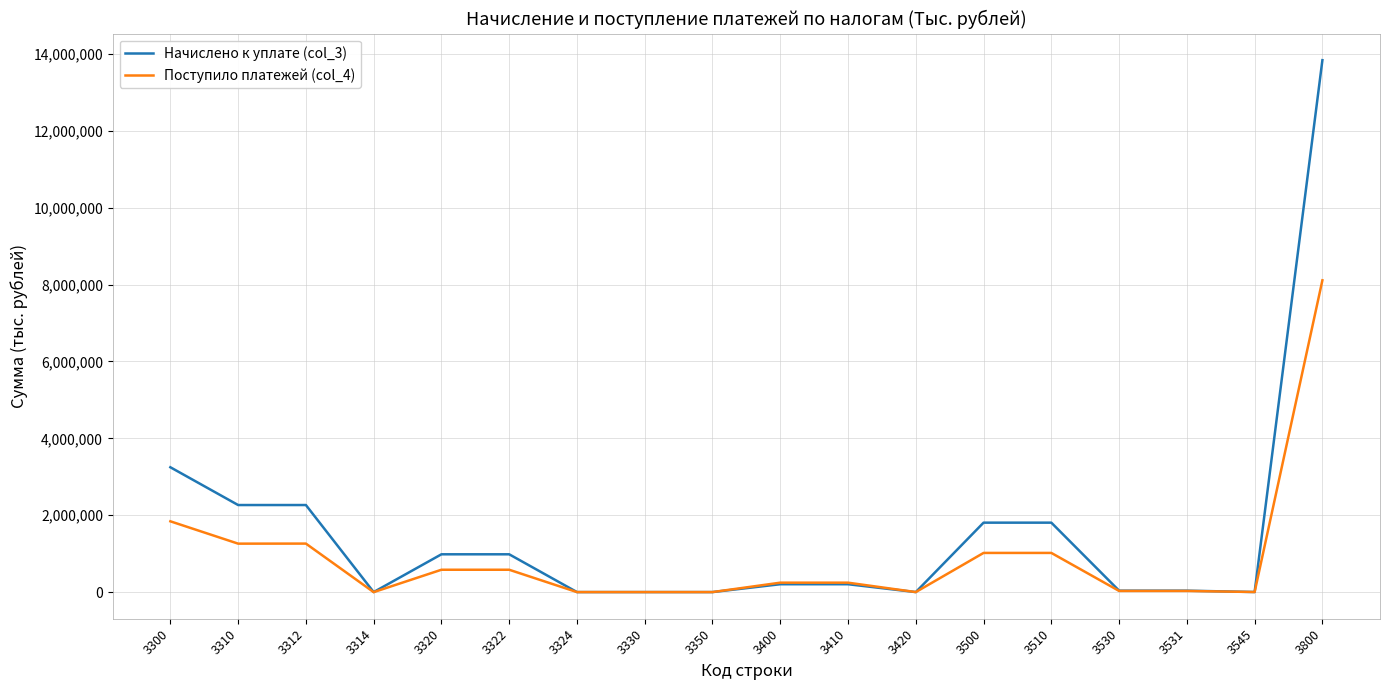

The value of Поступило платежей (col_4) at 3310 is 436689. True or false?

False